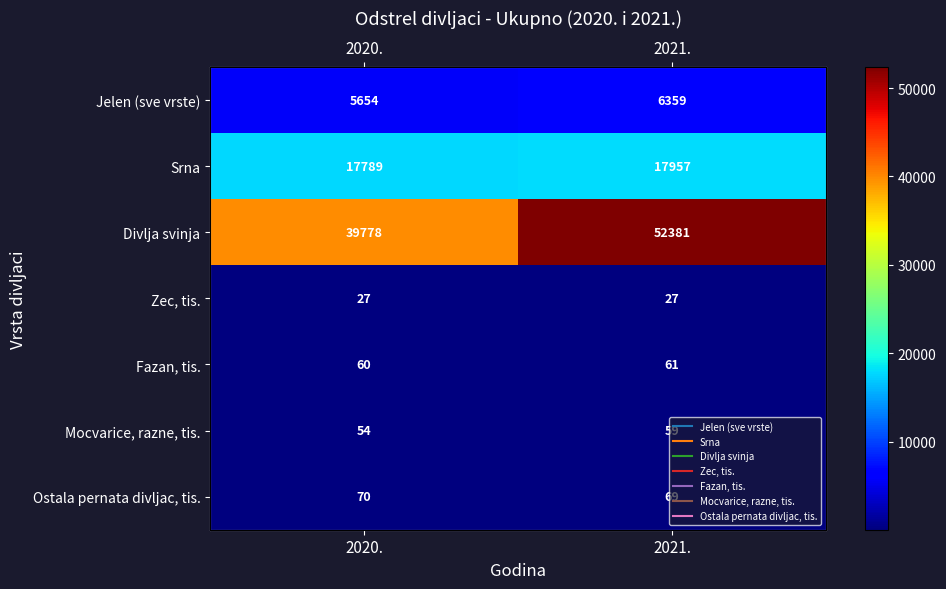

Which series has the largest range (max minus min)?

Divlja svinja